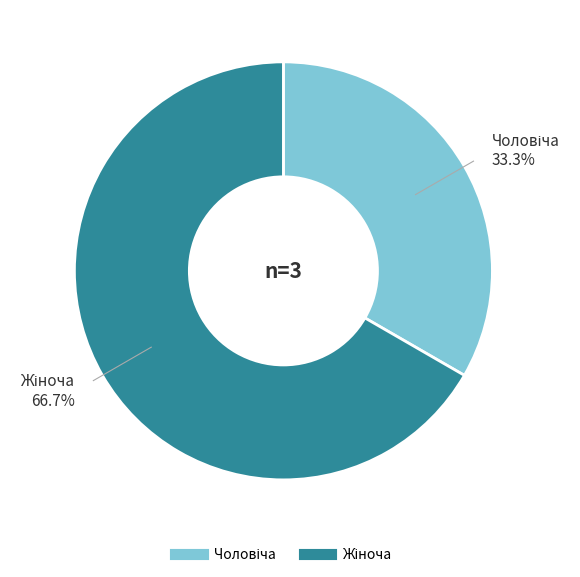

To the nearest percent, what is the difference between the largest and smallest slice percentages?

33%